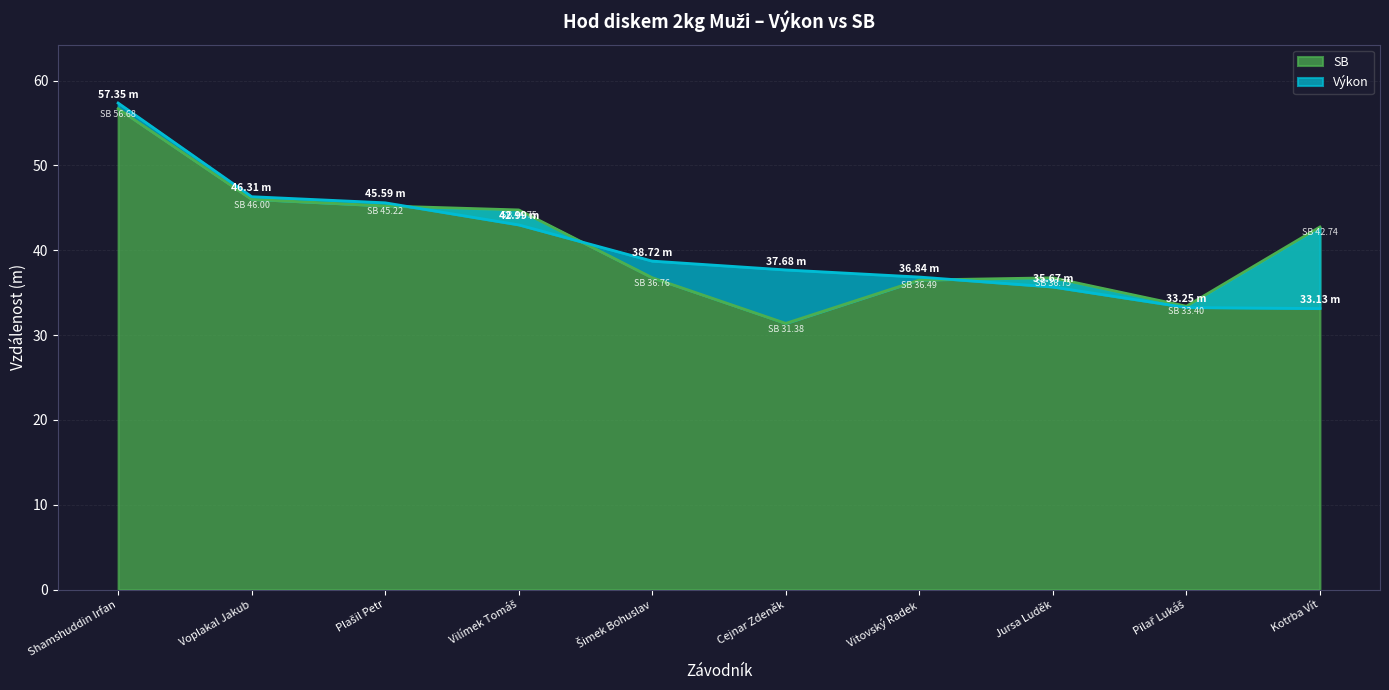

The value of Výkon at Cejnar Zdeněk is 49.2. True or false?

False